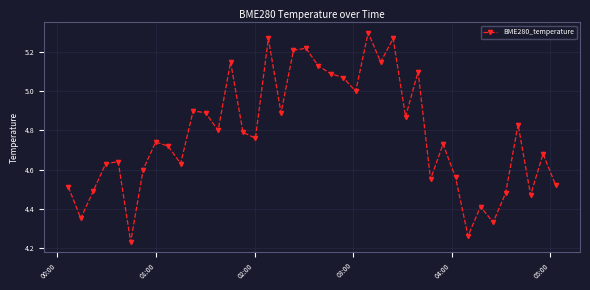

True or false: there are more than 0 points higher than both neighbors.

True